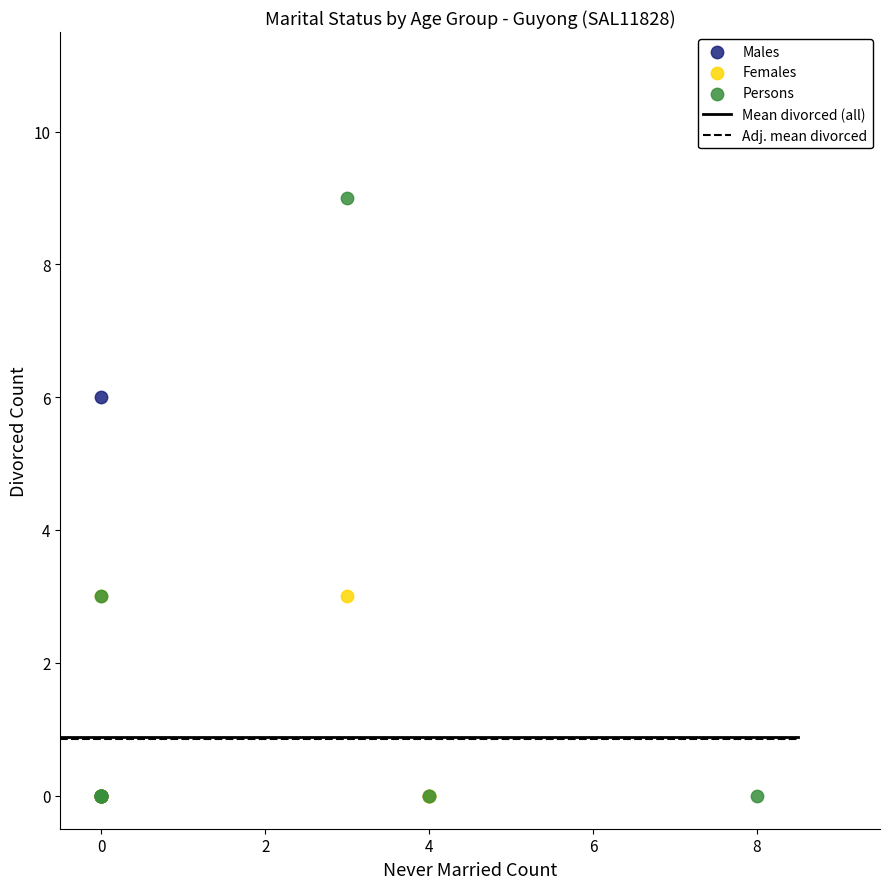

Which series has the widest spread of Y values?

Persons